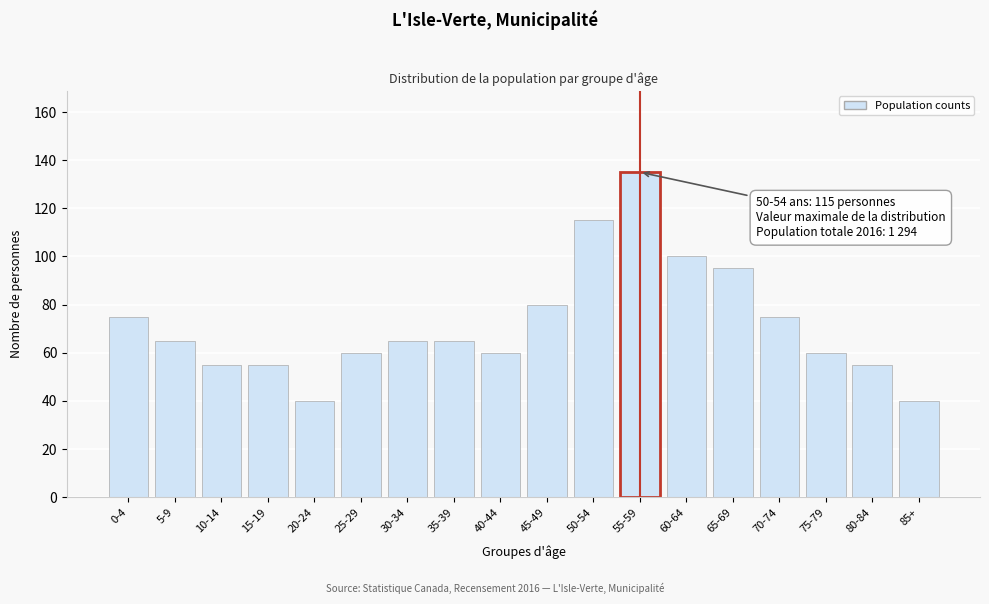

Reading left to right, list all the values displayed in this chart.

75	65	55	55	40	60	65	65	60	80	115	135	100	95	75	60	55	40